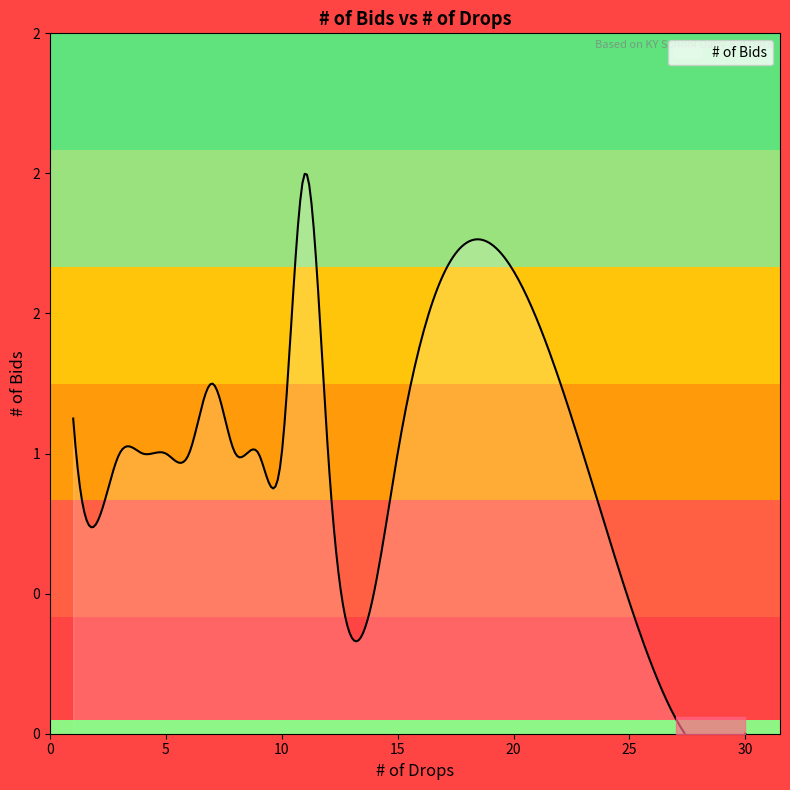

Reading left to right, extract all data points from this chart.

1	1	1	1	1	1	1	1	1	1	1	0	2	2	1	1	1	1	1	1	1	1	1	1	1	0	1	1	1	1	1	1	1	2	1	1	1	1	1	1